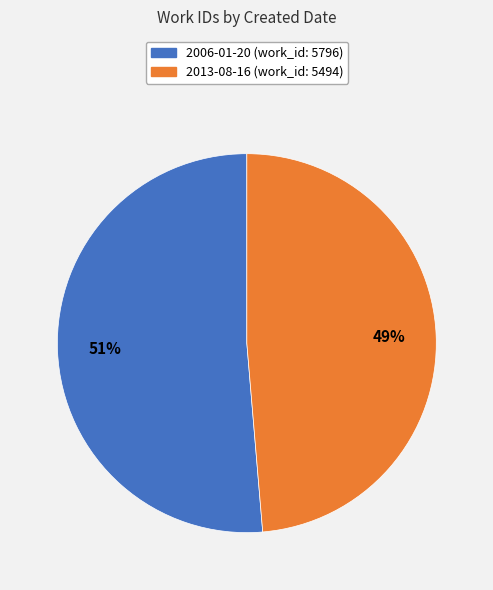

To the nearest percent, what percentage of the pie is 2006-01-20?

51%